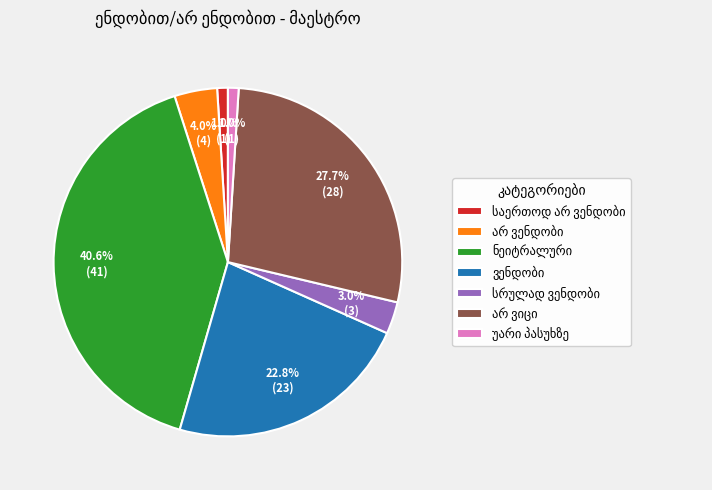

Is there a majority slice in this chart?

No